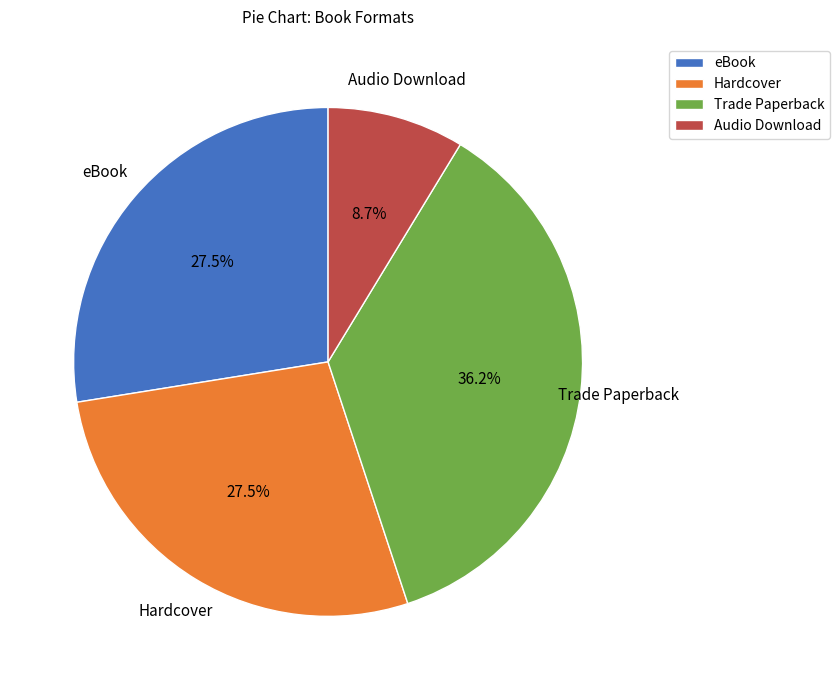

How many segments does this pie chart have?

4